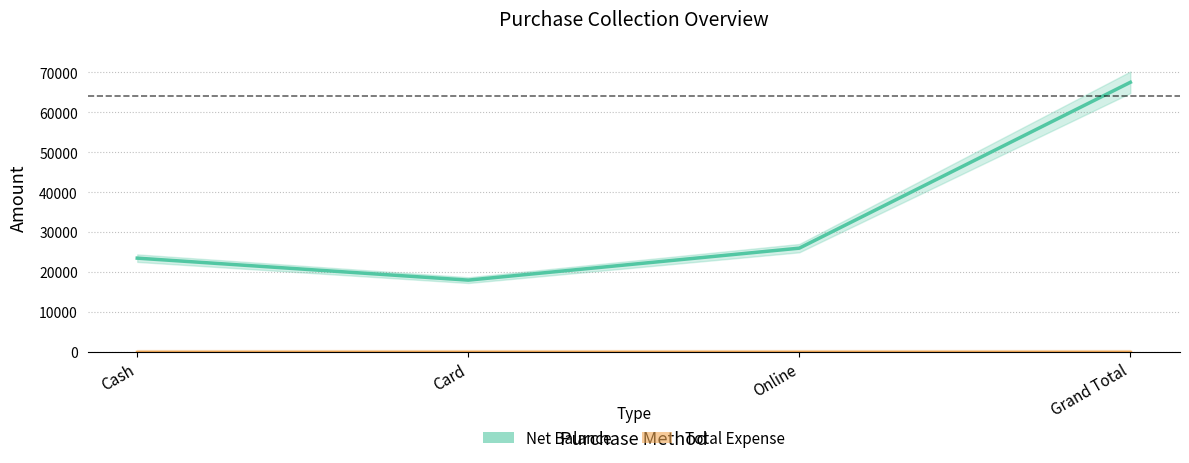

Which category has the lowest value across all series?

Cash